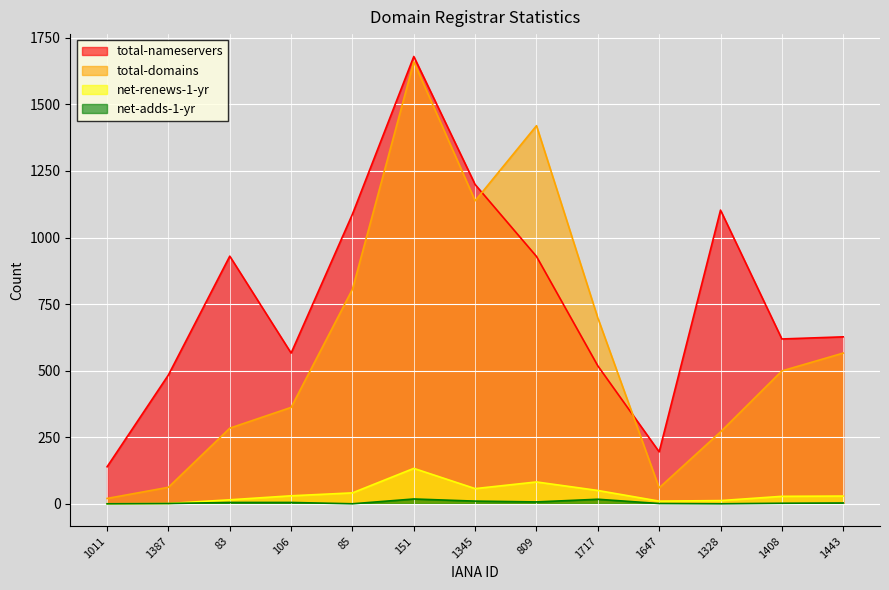

What are all the series names shown in the legend?

total-nameservers, total-domains, net-renews-1-yr, net-adds-1-yr